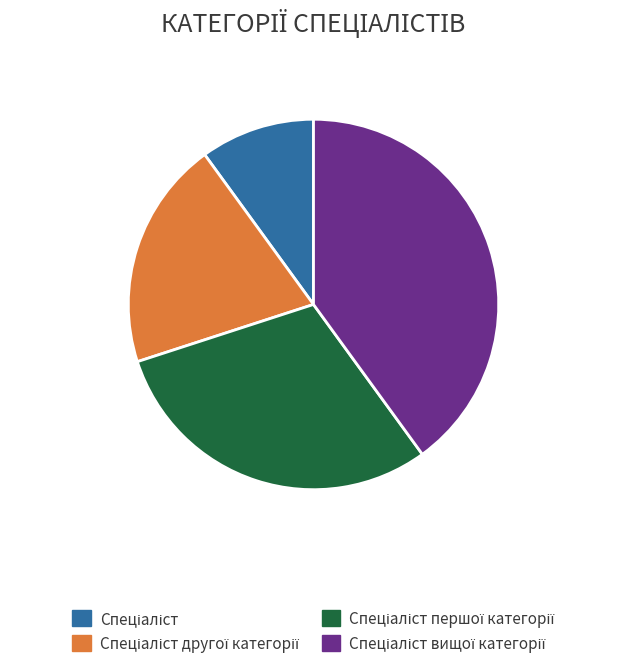

Is there any slice that represents more than half of the pie?

No